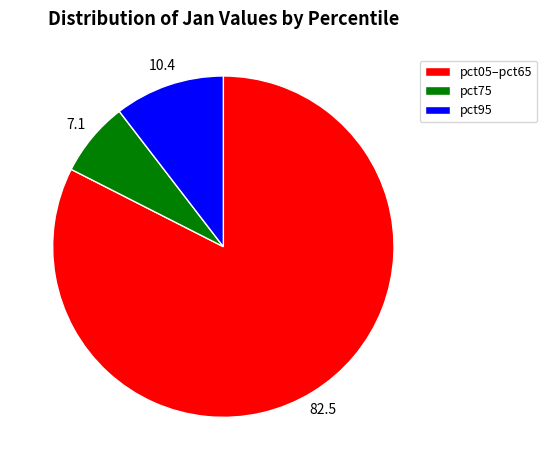

Which slice is the largest?

pct05–pct65